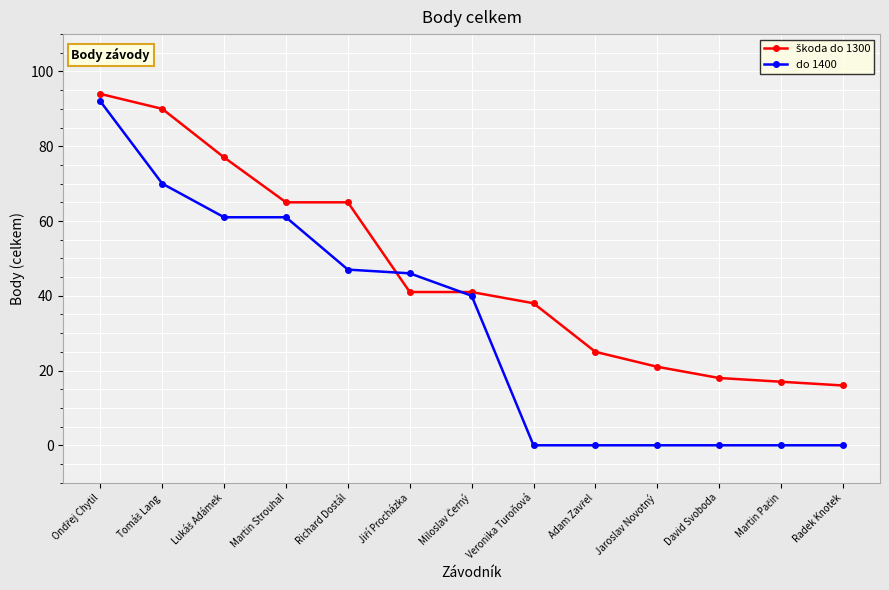

Is it true that do 1400 equals 61 at Martin Strouhal?

True